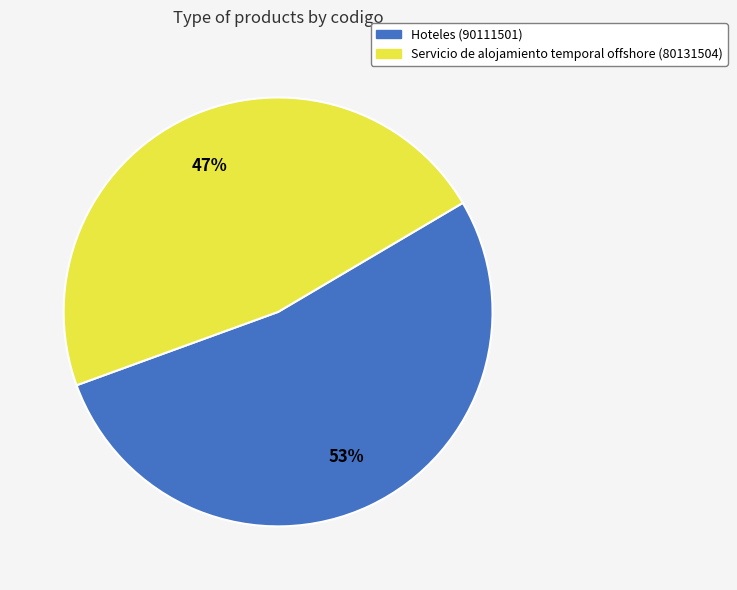

True or false: Servicio de alojamiento temporal offshore accounts for 47% of the total.

True